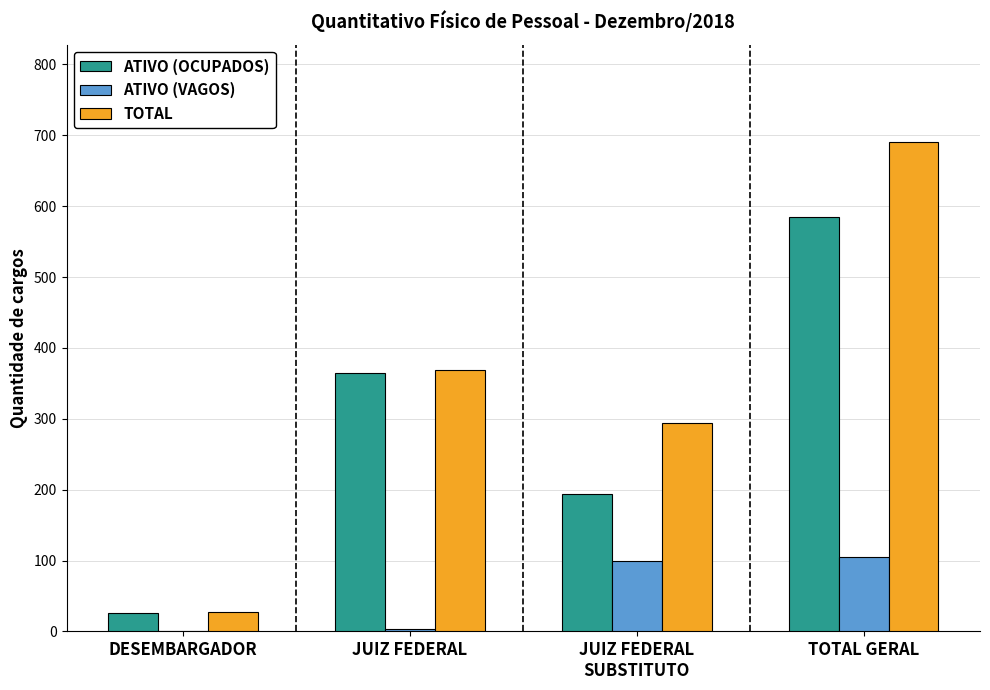

Which category has the highest value across all series?

TOTAL GERAL